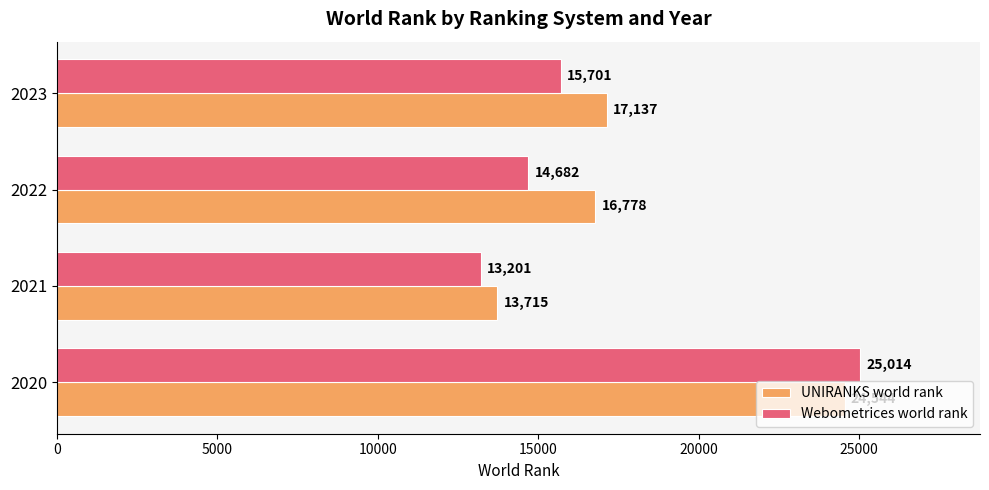

Rank the series by their maximum value, from highest to lowest.

Webometrices world rank, UNIRANKS world rank